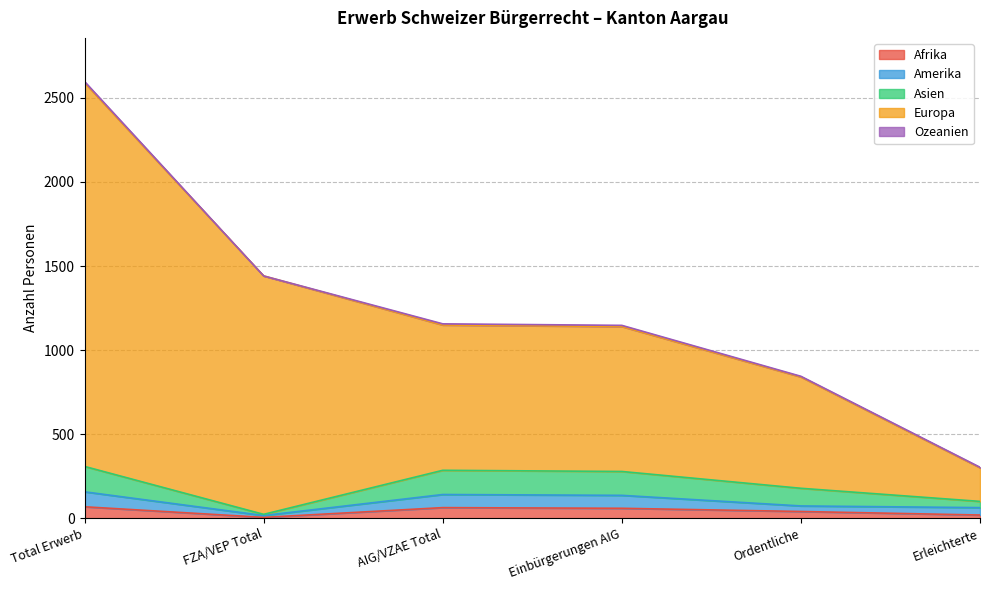

True or false: Afrika and Amerika cross at least once.

False